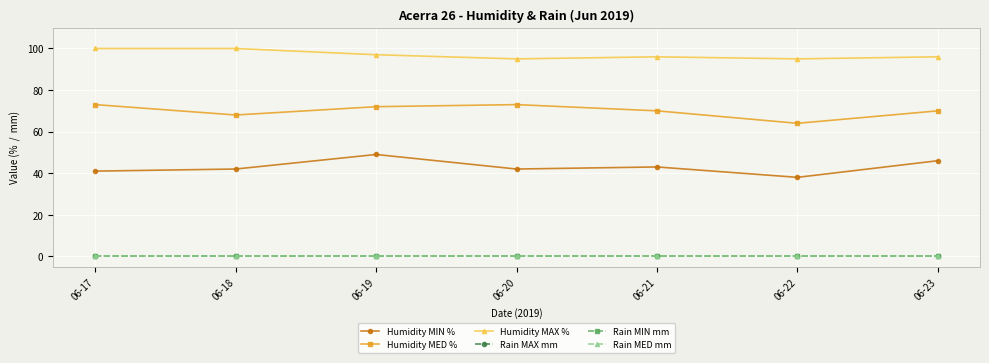

Does the chart have visible grid lines?

Yes